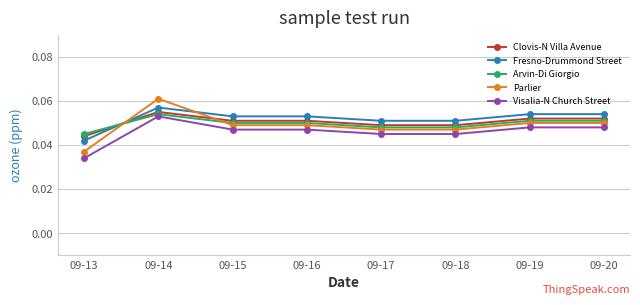

The value of Parlier at 09-19 is 0.0. True or false?

False